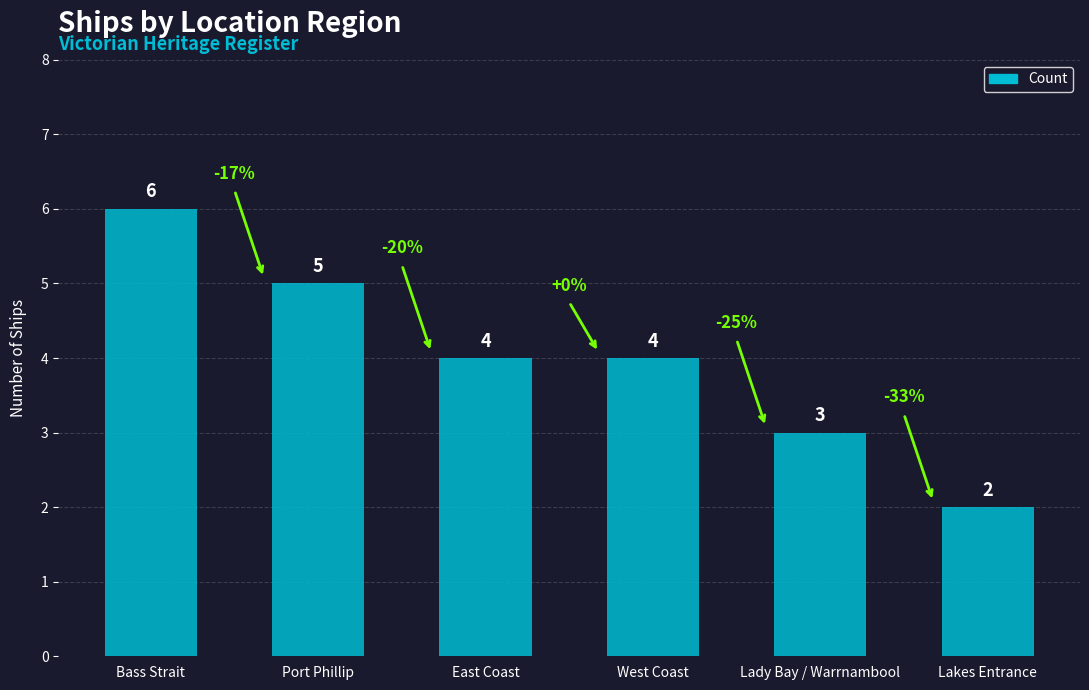

At which label does the data first exceed 4?

Bass Strait